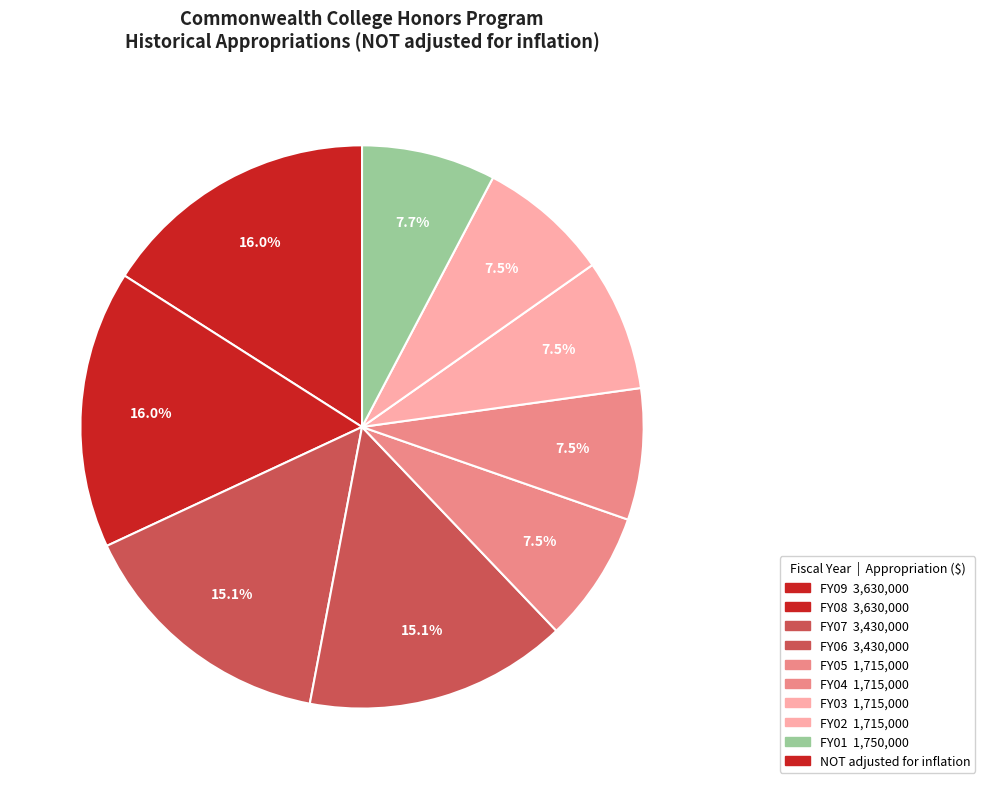

Rank the categories by value from lowest to highest.

FY05, FY04, FY03, FY02, FY01, FY07, FY06, FY09, FY08